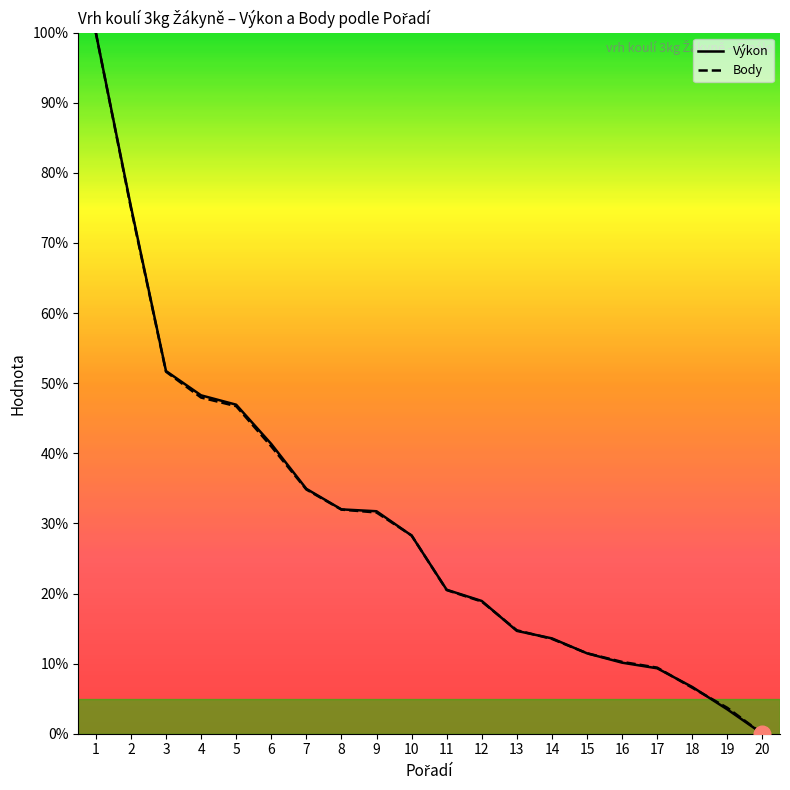

True or false: Body has a value of 28.3 at 10.

True